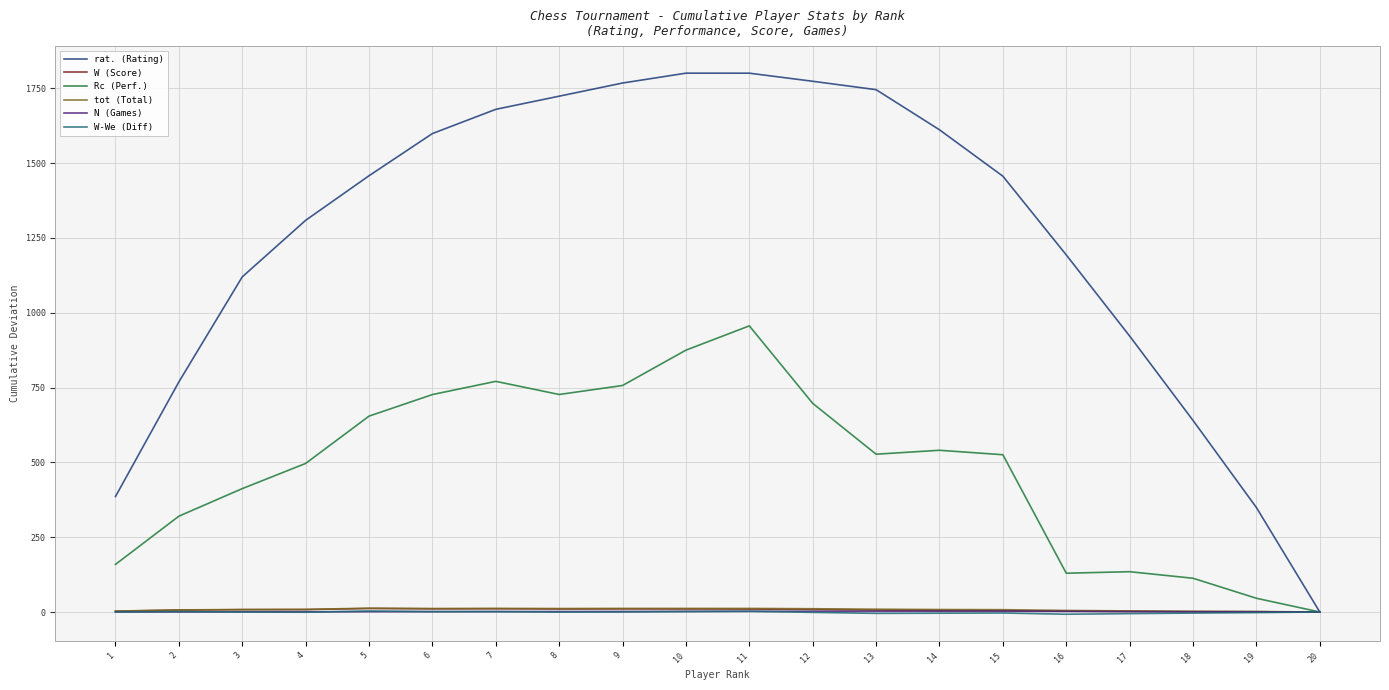

Which series has the largest range (max minus min)?

rat. (Rating)